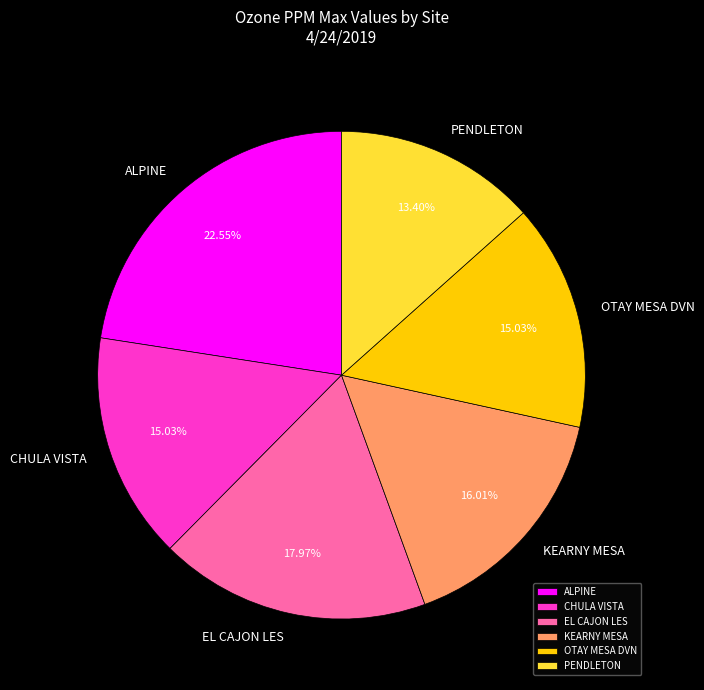

Combined, what portion of the pie is KEARNY MESA and PENDLETON?

29.4%